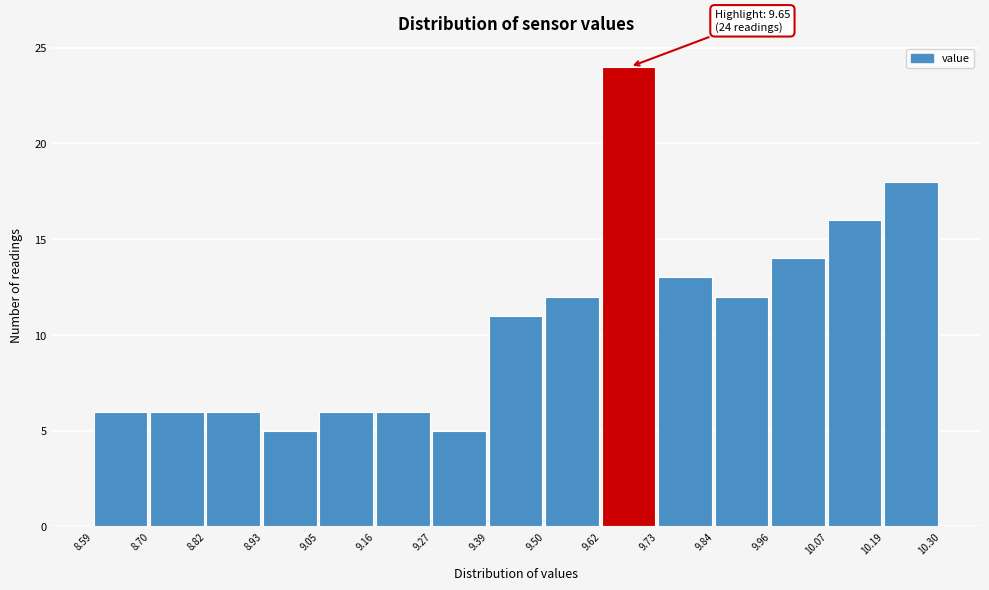

Which range on the x-axis has the tallest bar?

9.62 to 9.73